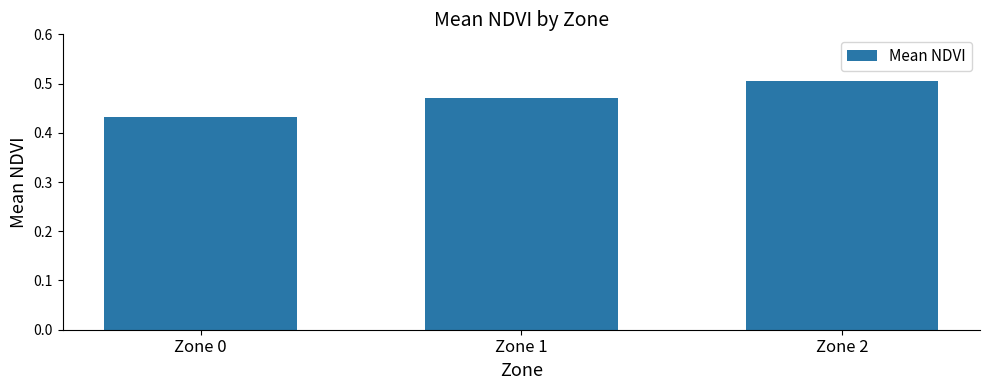

True or false: the data shows 0.9 at Zone 2.

False